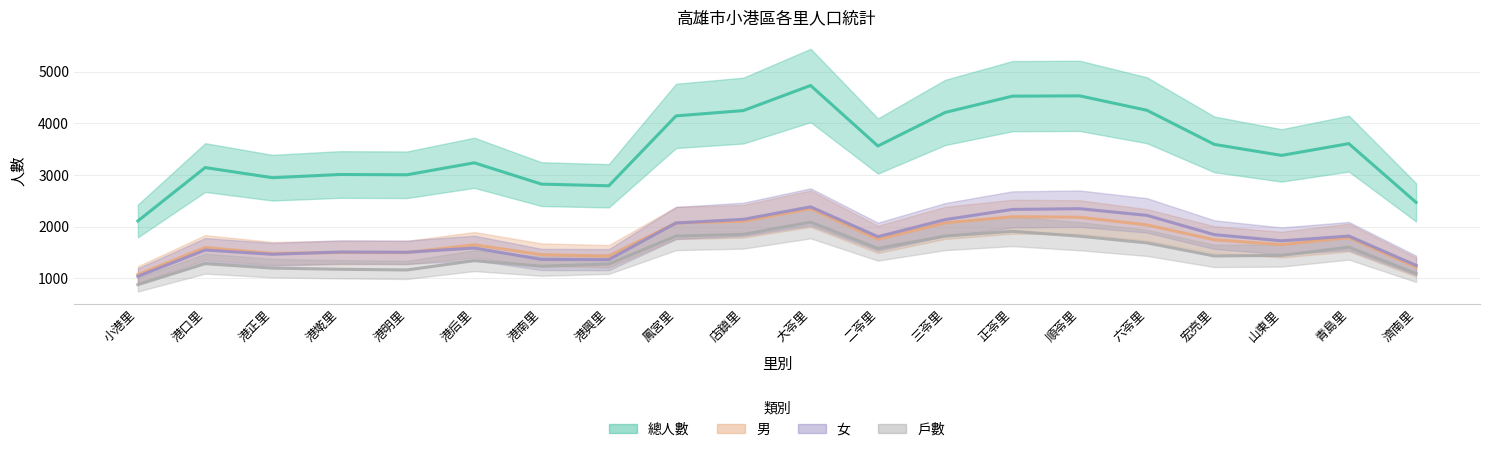

Which has a higher value, 山東里 or 港口里?

山東里